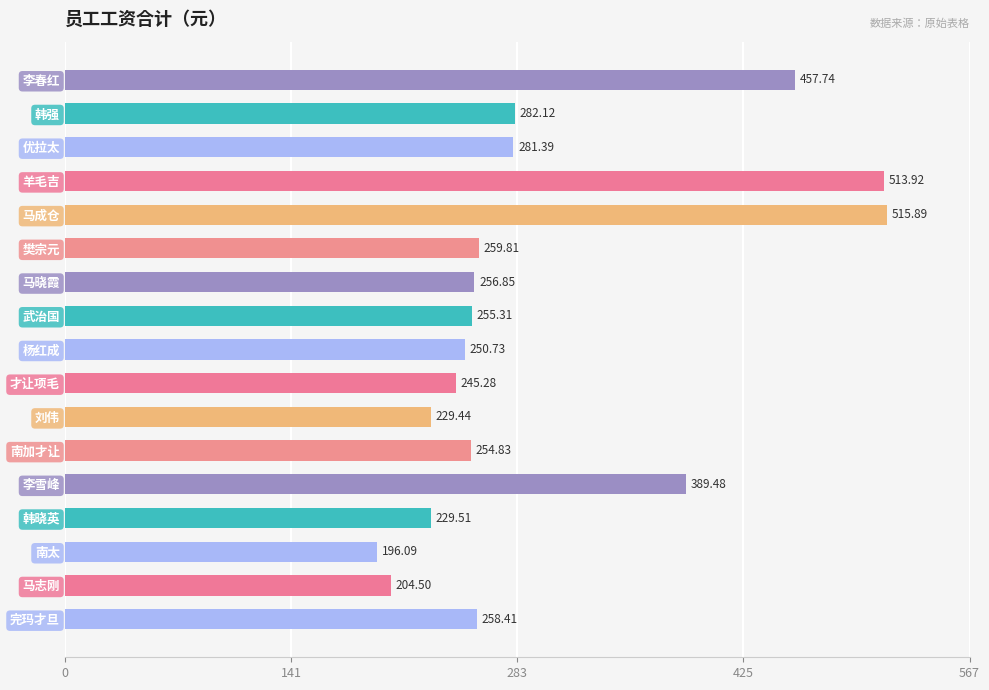

Which has a higher value, 马成仓 or 李春红?

马成仓